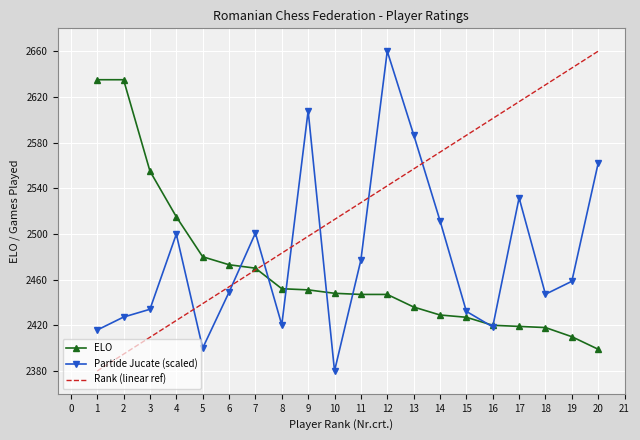

How many intersections are there between Partide Jucate (scaled) and Rank (linear ref)?

7